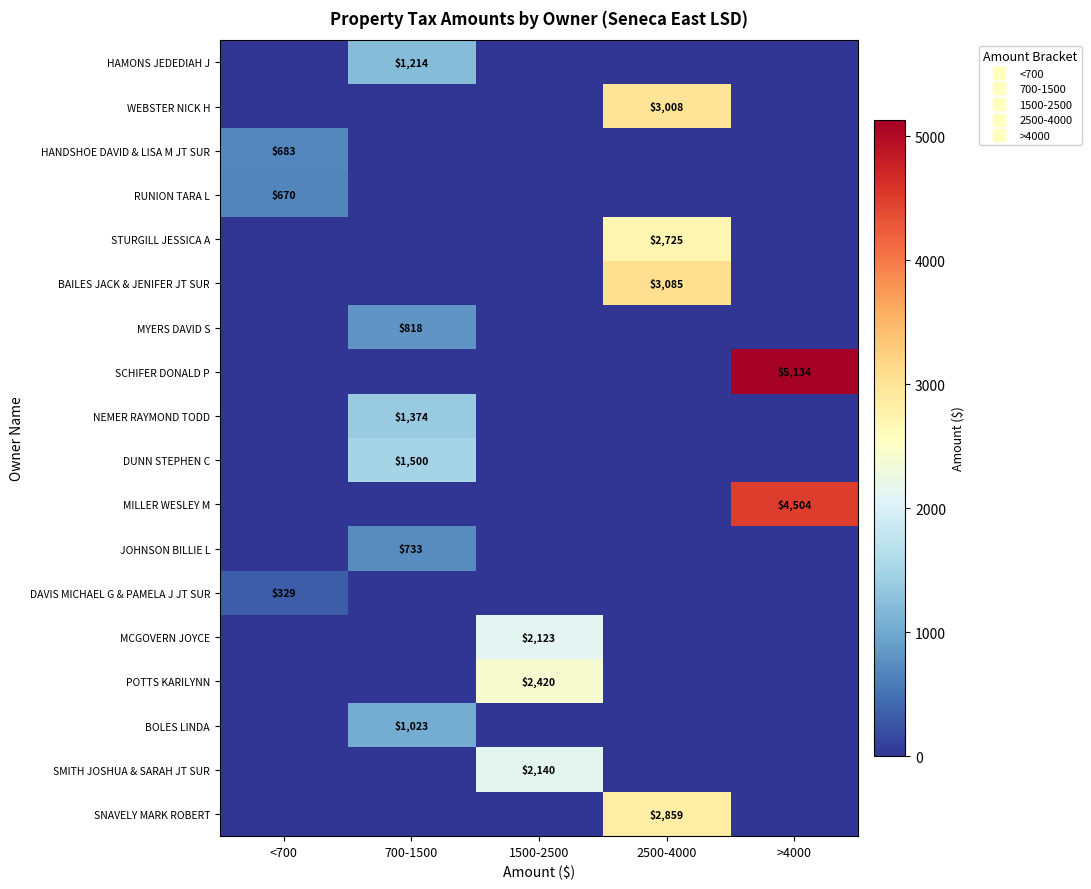

At which category is the sum across all series the highest?

2500-4000